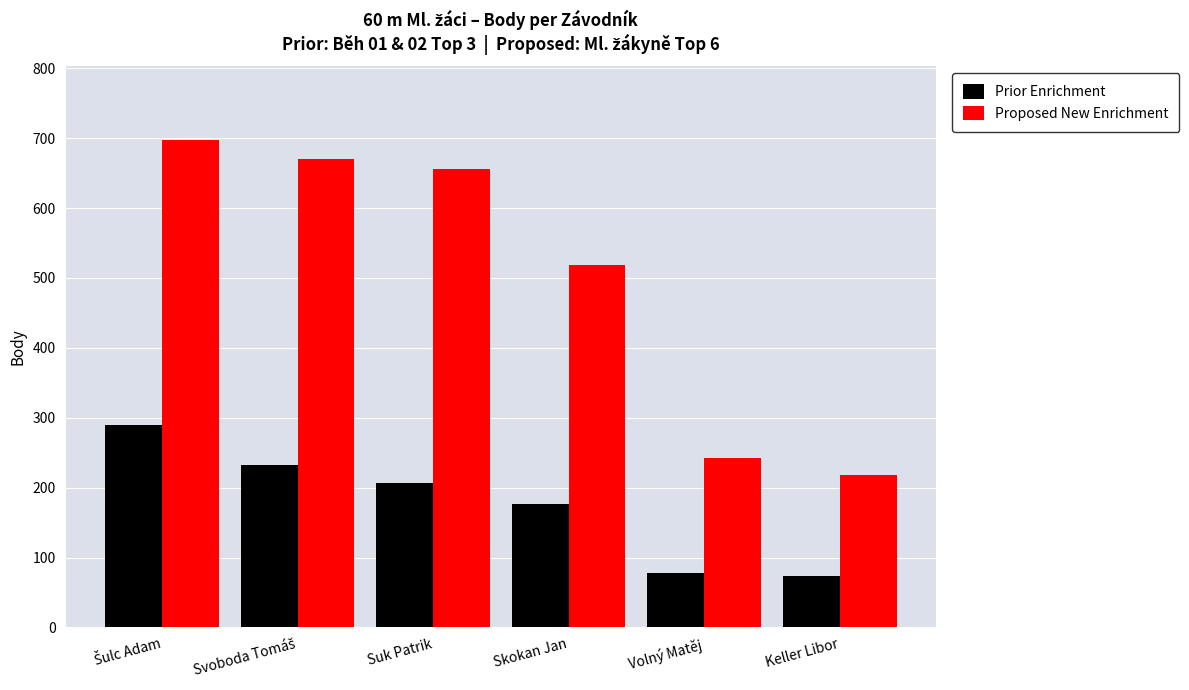

How many data points in Prior Enrichment are less than 207?

3